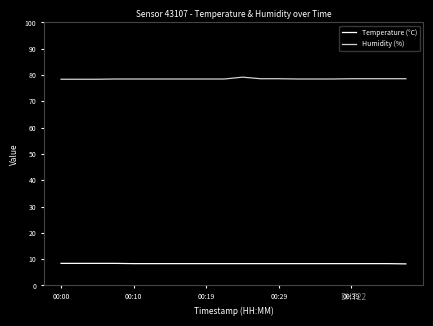

True or false: Humidity (%) and Temperature (°C) intersect in this chart.

False